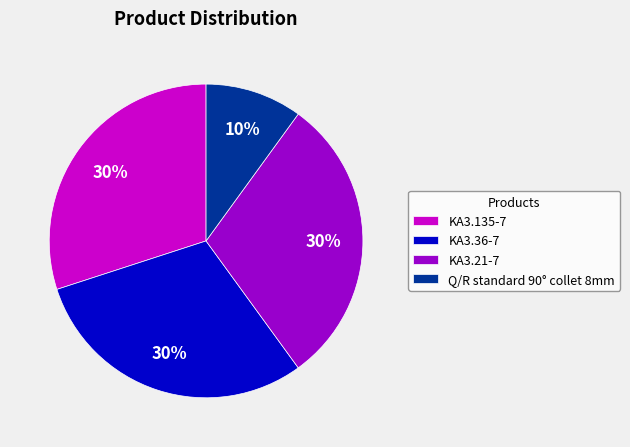

Combined, do Q/R standard 90° collet 8mm and KA3.135-7 account for over 50%?

No